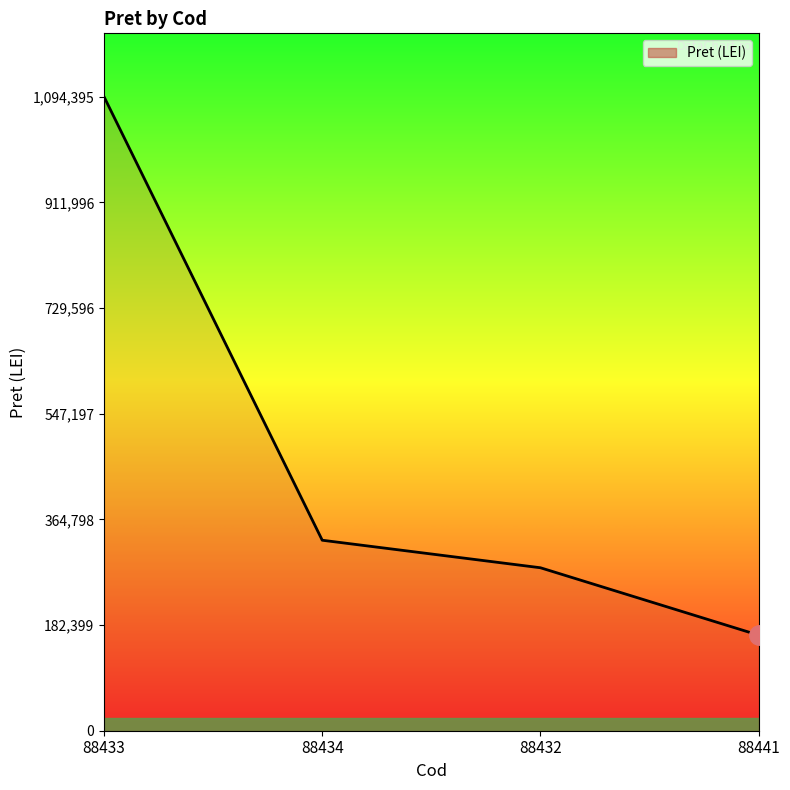

True or false: the data has more than 2 interior local peaks.

False